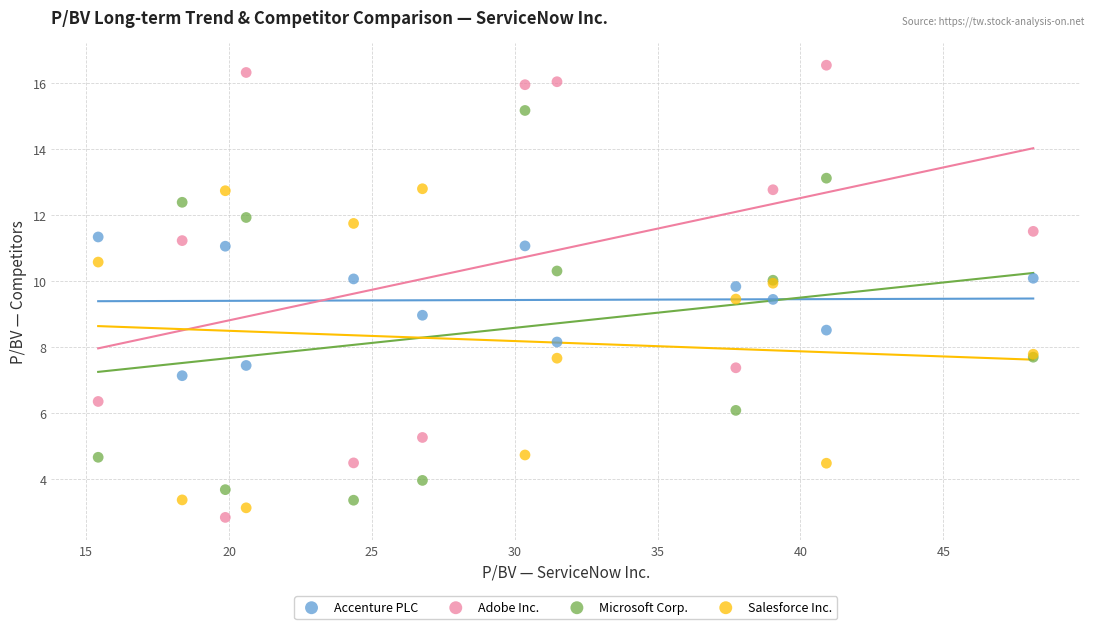

Which series contains the highest Y value?

Adobe Inc.